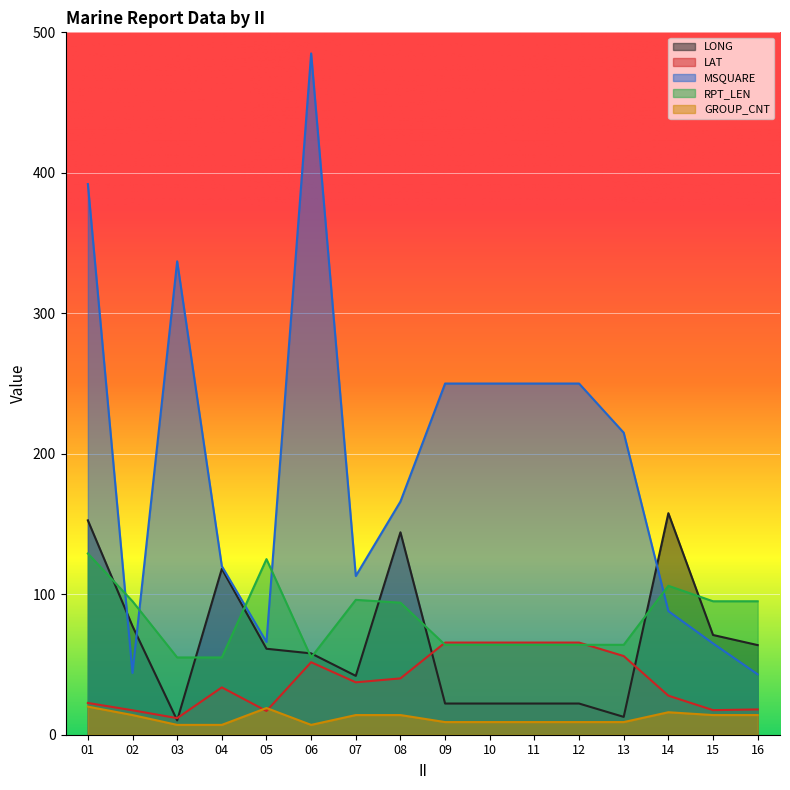

In LAT, how many points are lower than both neighbors (excluding endpoints)?

4